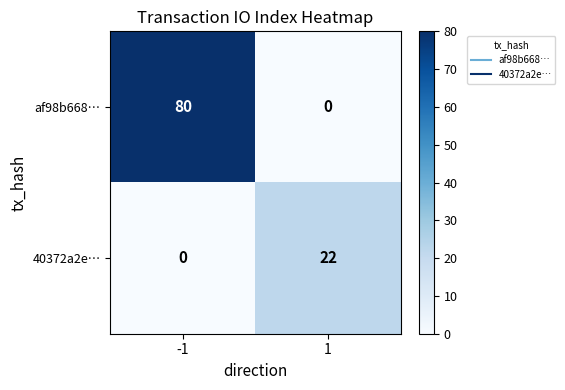

Which series has the largest total across all categories?

af98b668…